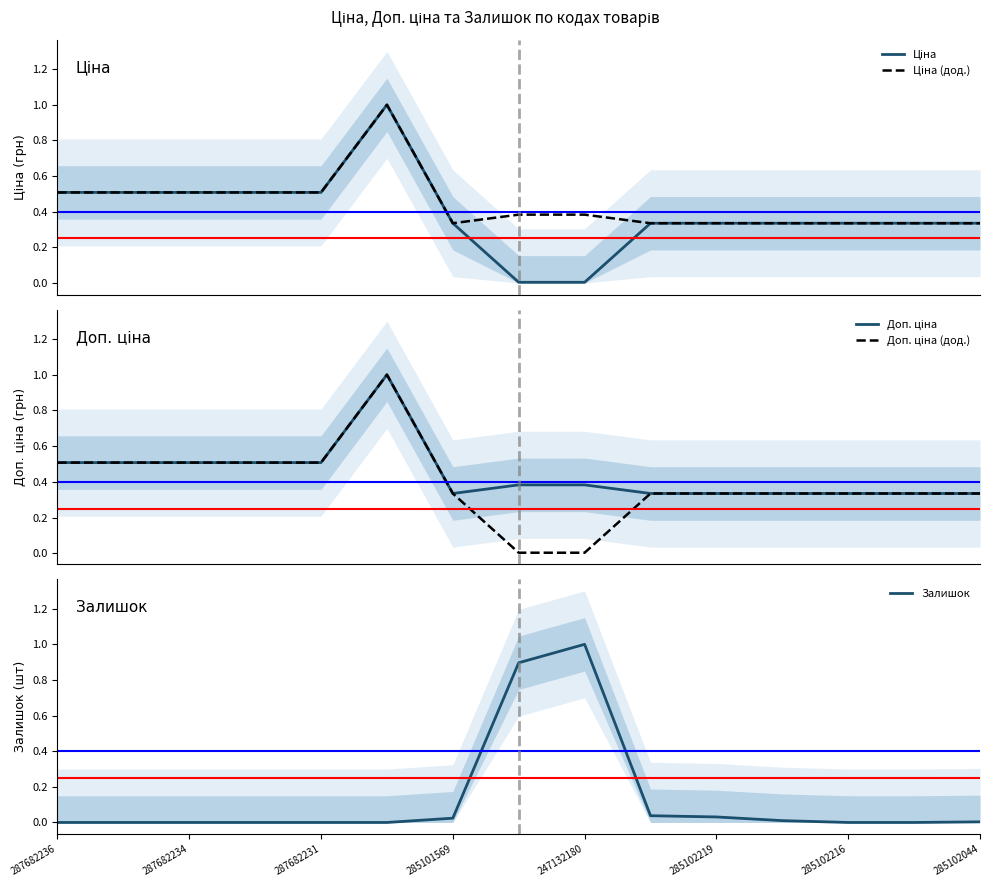

The value of Залишок at 287682234 is -0.6. True or false?

False